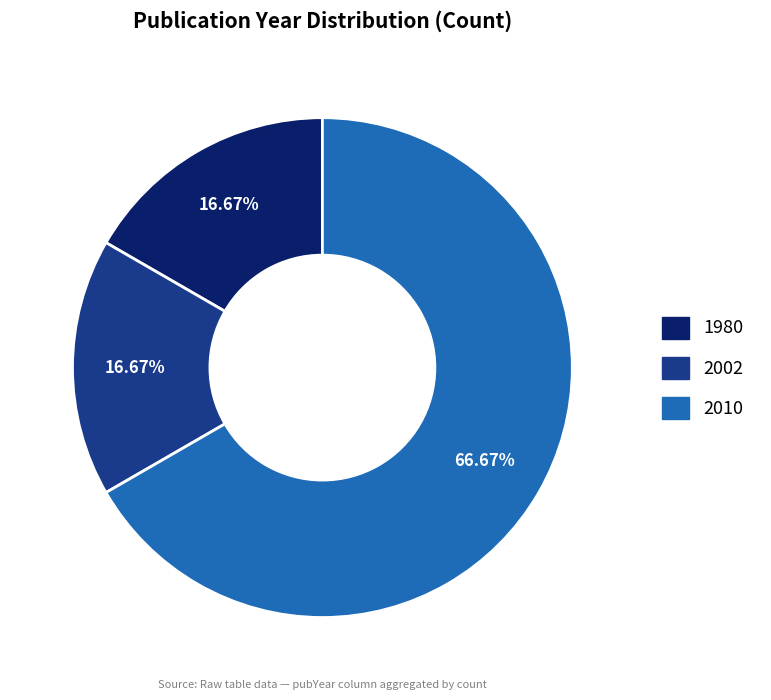

How many slices are in this pie chart?

3